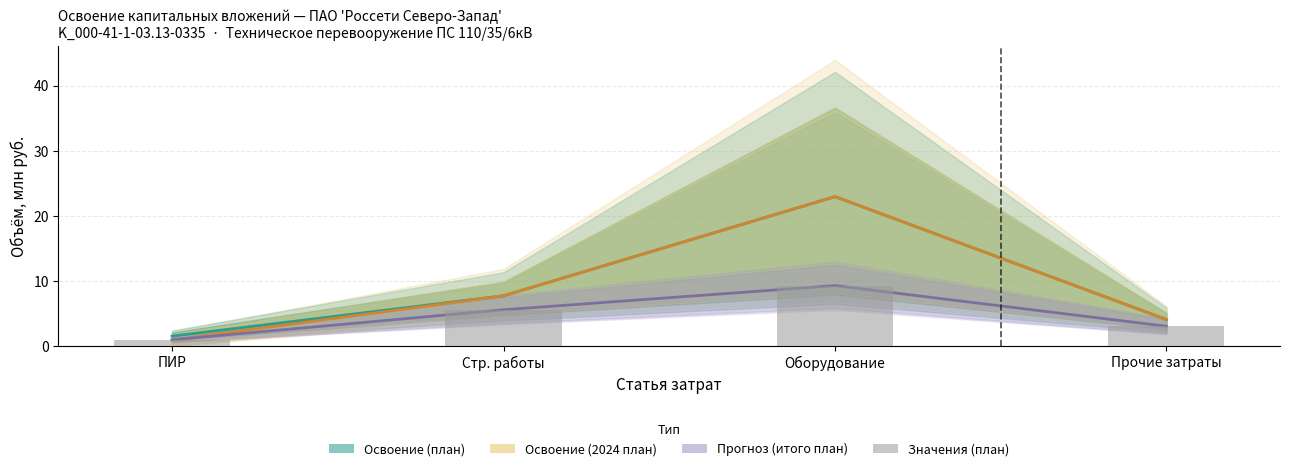

At ПИР, list the series in order from largest to smallest.

Освоение (план), Прогноз (итого план), Значения (план), Освоение (2024 план)